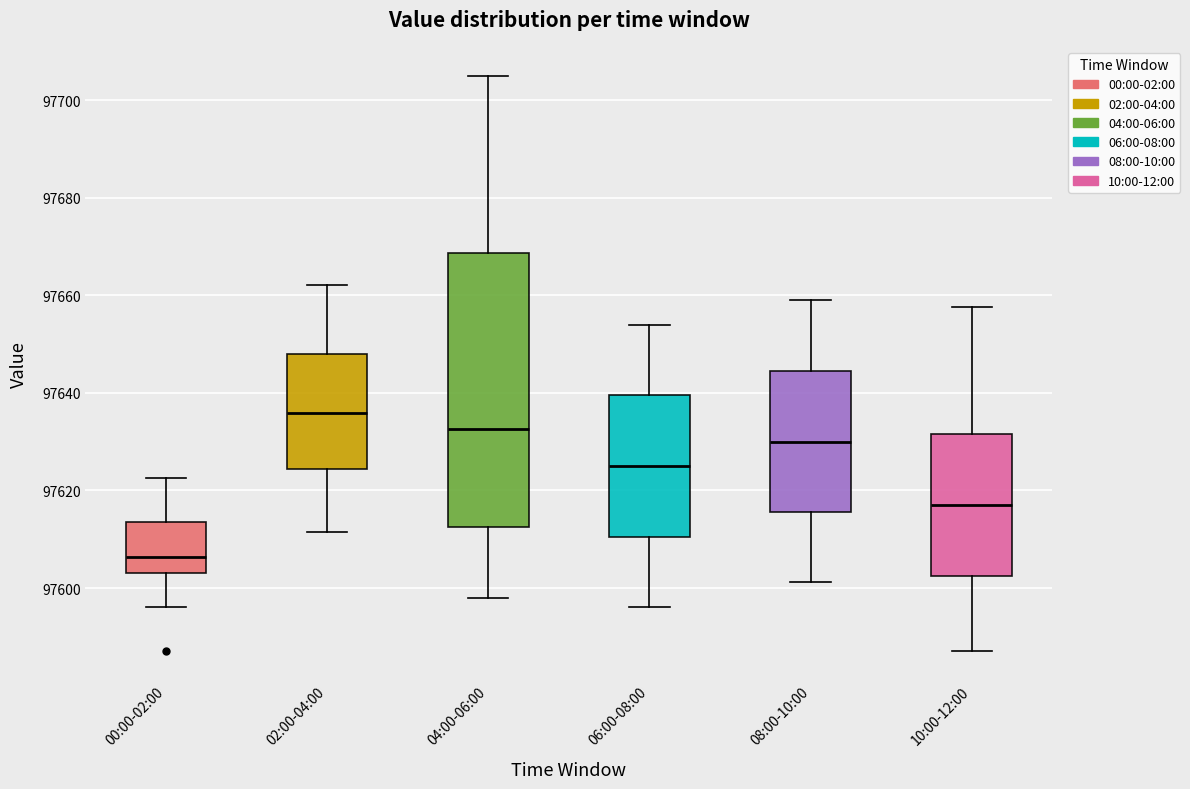

Where is the upper edge of the box for 06:00-08:00 on the y-axis? The values are not printed on the chart, so give them approximately, as read against the axis.

97640